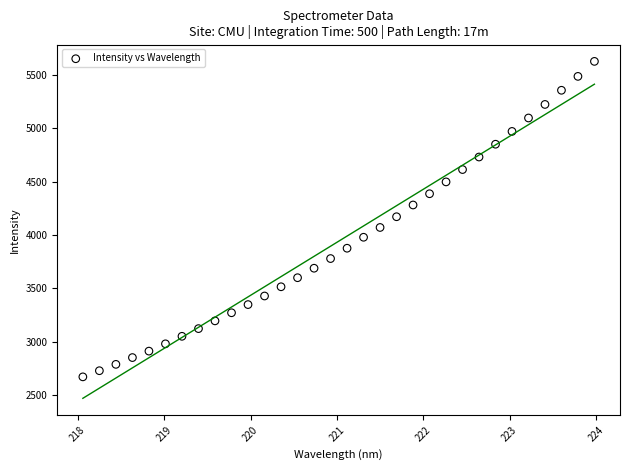

What is the range of Y values (max minus min)?

2957.8